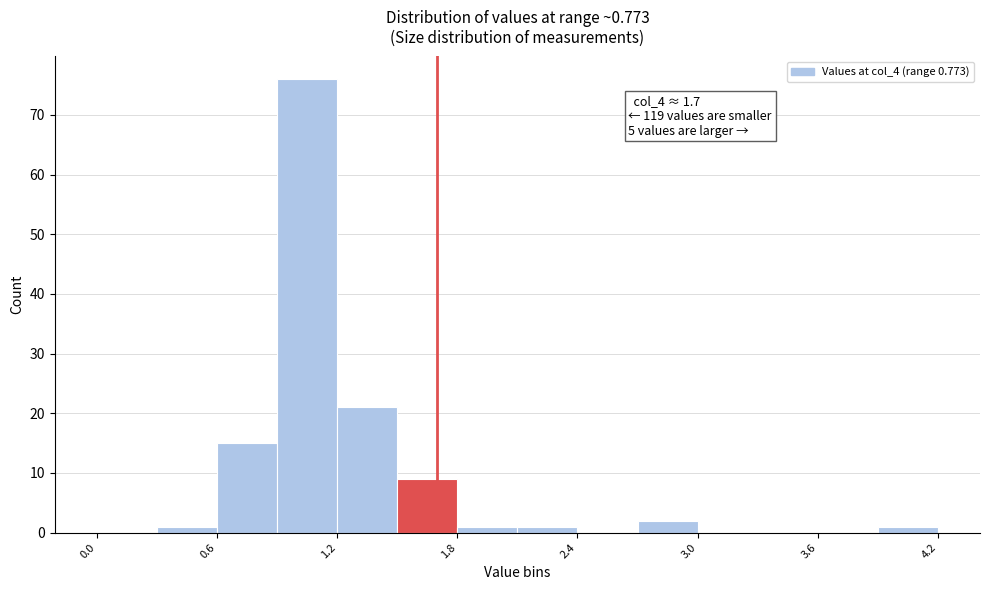

Read against the x-axis, roughly where is the centre of the tallest bar?

1.1